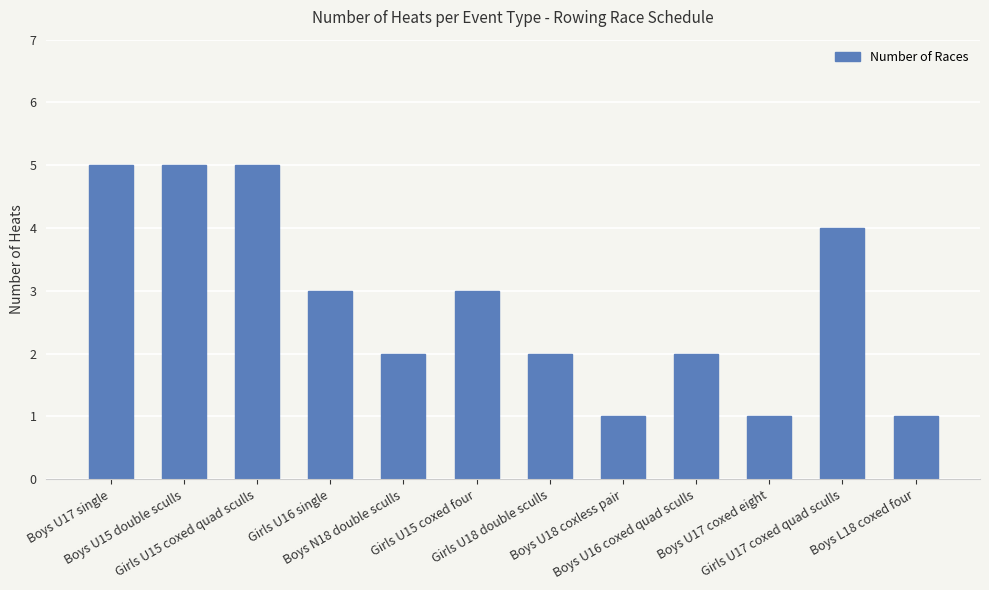

What is the sum of the values at Girls U16 single and Boys N18 double sculls?

5